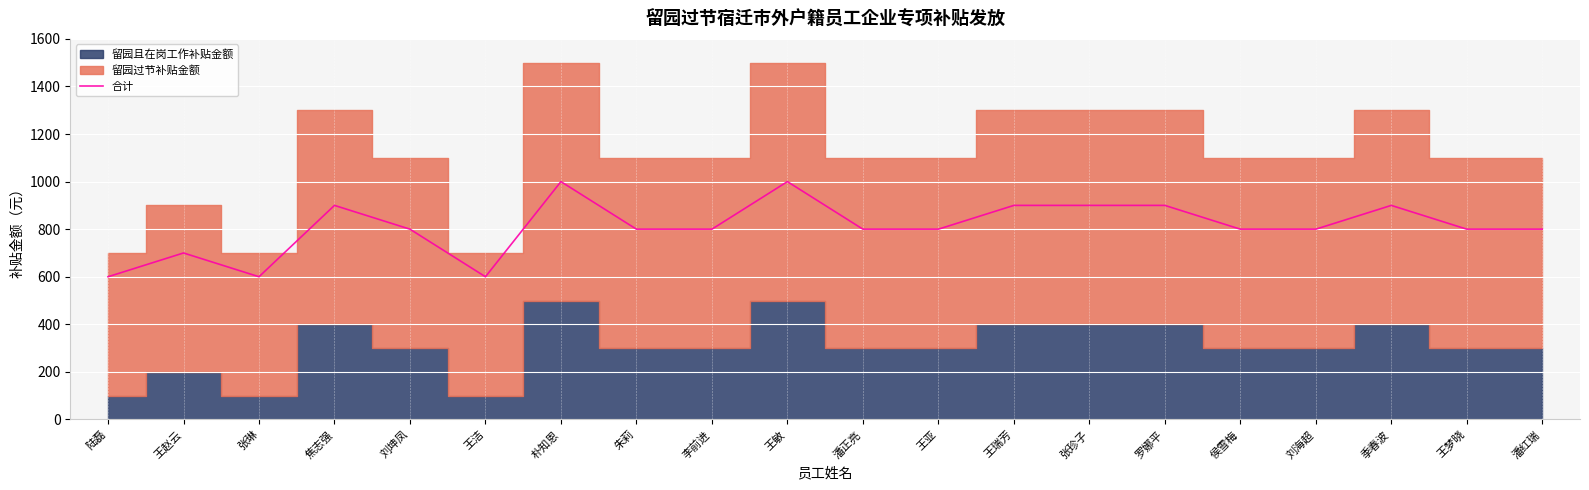

Rank the categories by value from highest to lowest.

朴知恩, 王敏, 焦志强, 王瑞芳, 张珍子, 罗娜平, 季春波, 刘坤凤, 朱莉, 李前进, 潘正亮, 王亚, 侯雪梅, 刘海超, 王梦晓, 潘红瑞, 王赵云, 陆磊, 张琳, 王洁